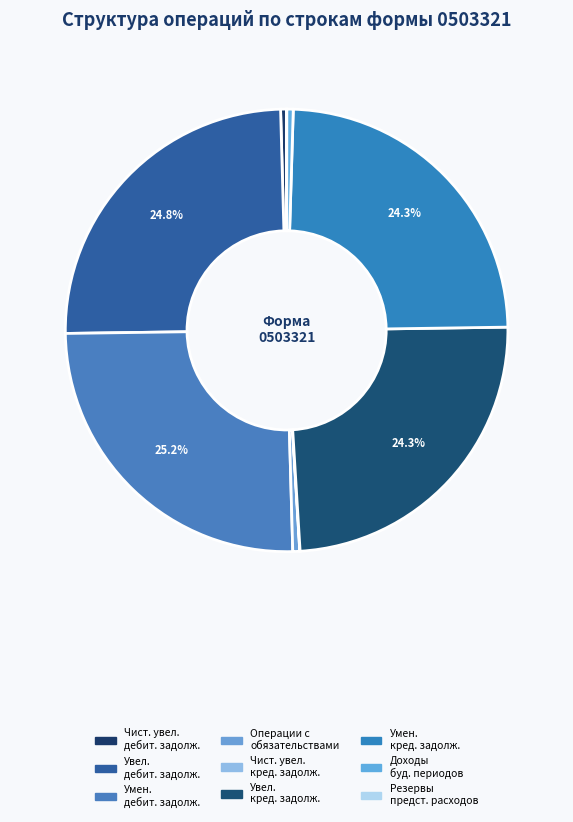

Rank the categories by value from highest to lowest.

Уменьшение прочей дебиторской задолженности, Увеличение прочей дебиторской задолженности, Уменьшение прочей кредиторской задолженности, Увеличение прочей кредиторской задолженности, Операции с обязательствами, Доходы будущих периодов, Чистое увеличение прочей дебиторской задолженности, Чистое увеличение прочей кредиторской задолженности, Резервы предстоящих расходов